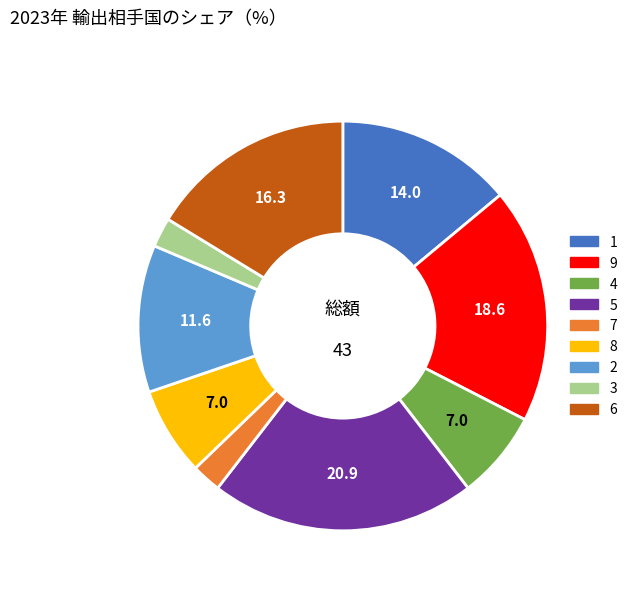

What is the ratio of the value at 9 to the value at 1?

1.3